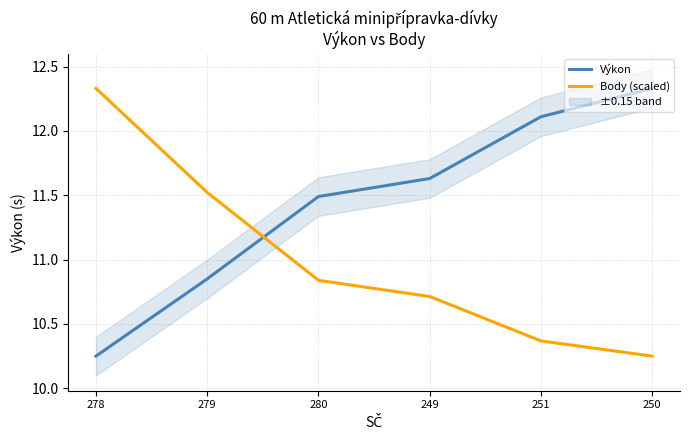

What is the label of the 2nd point from the left?

279